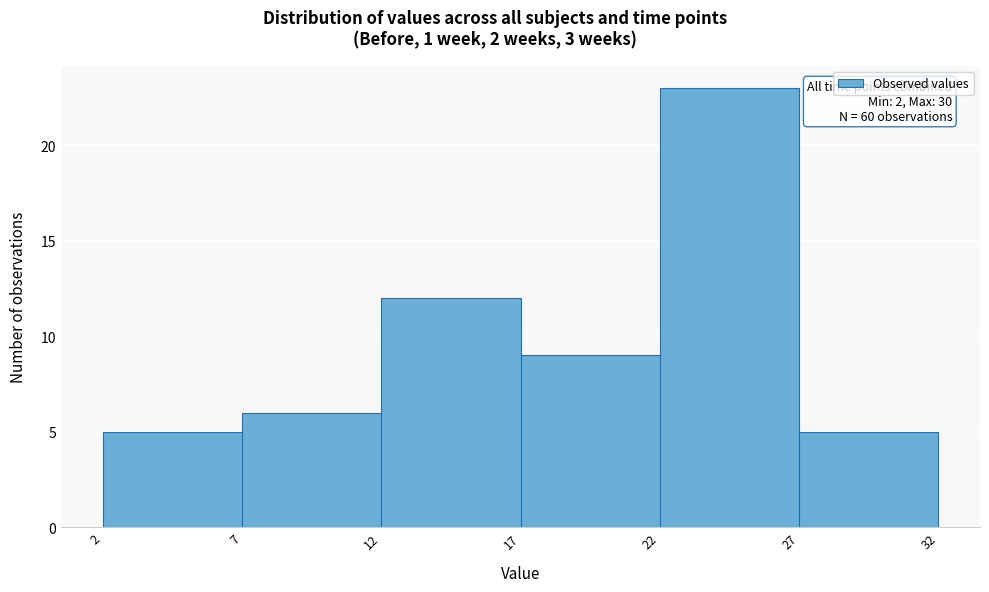

Which range on the x-axis has the tallest bar?

22 to 27